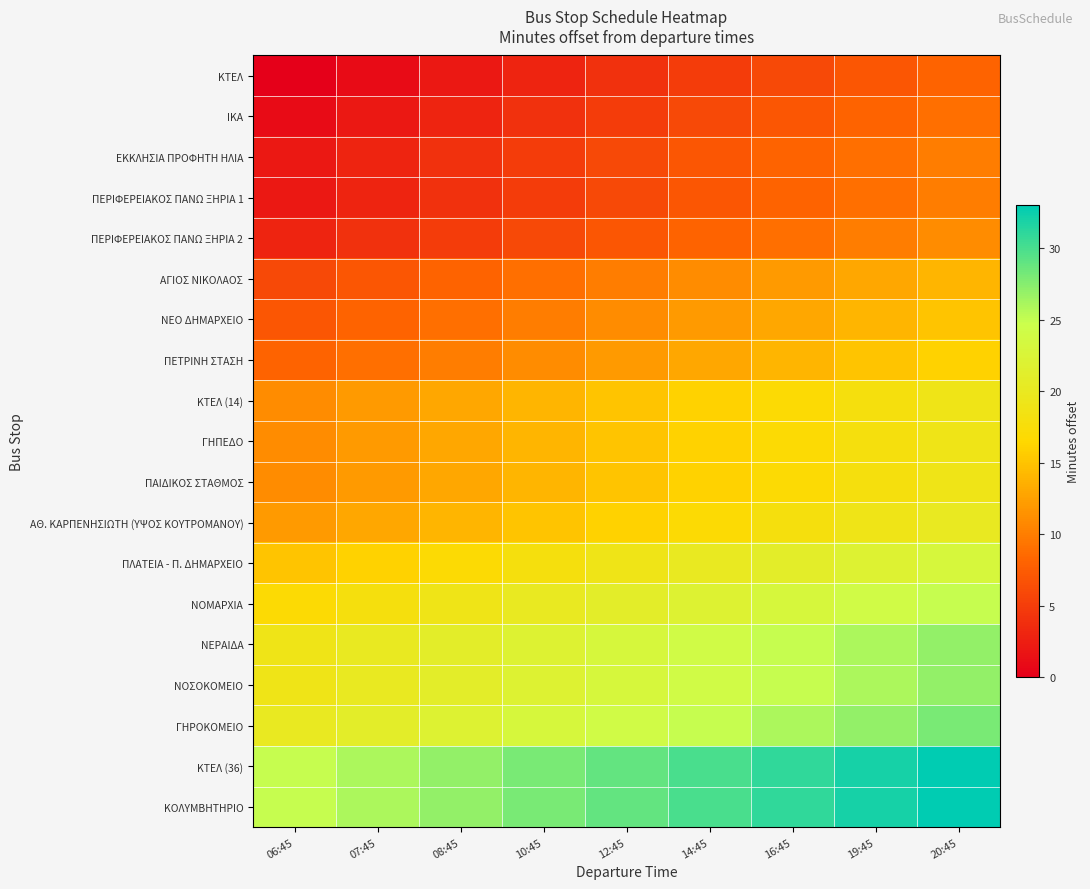

What is the total value across all series at 19:45?

347